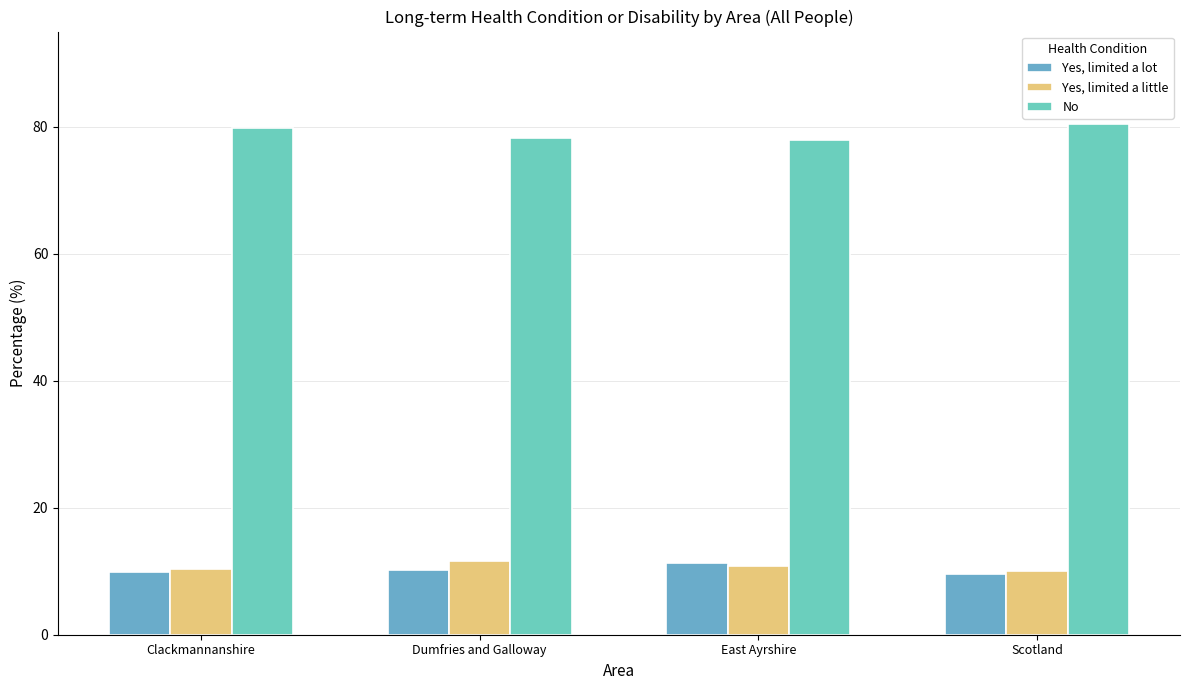

How many bars are there in each group?

3